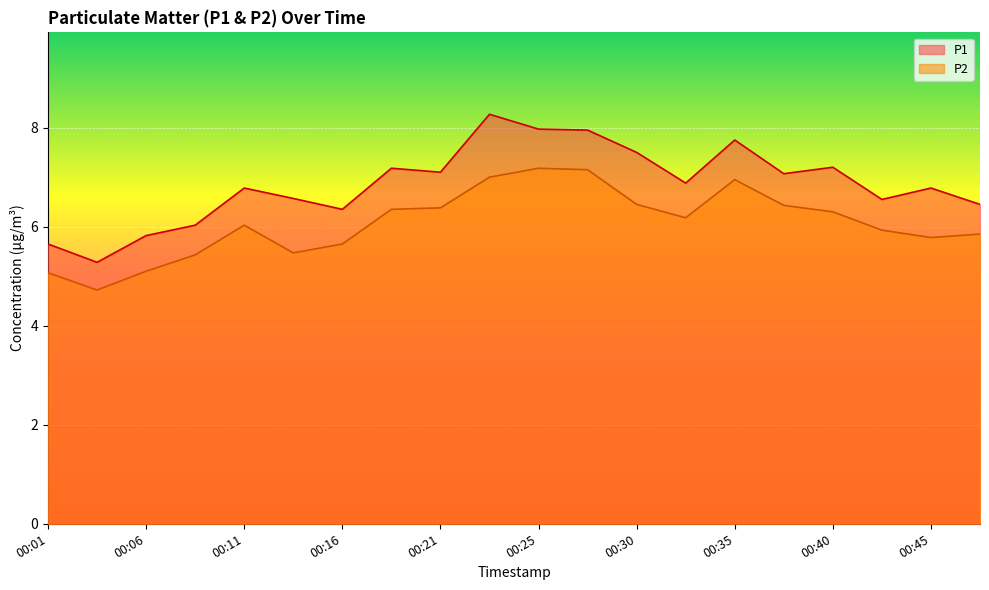

Reading left to right, transcribe all the data shown in this chart.

P1: 5.7	5.3	5.8	6.0	6.8	6.6	6.3	7.2	7.1	8.3	8.0	8.0	7.5	6.9	7.8	7.1	7.2	6.5	6.8	6.5
P2: 5.1	4.7	5.1	5.4	6.0	5.5	5.7	6.3	6.4	7.0	7.2	7.2	6.5	6.2	7.0	6.4	6.3	5.9	5.8	5.8